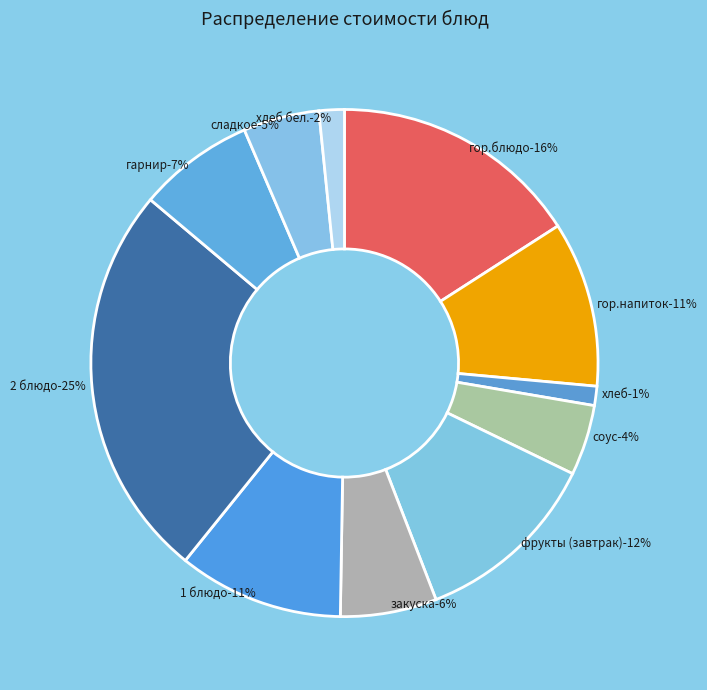

Is it true that закуска is 6% of the pie?

True